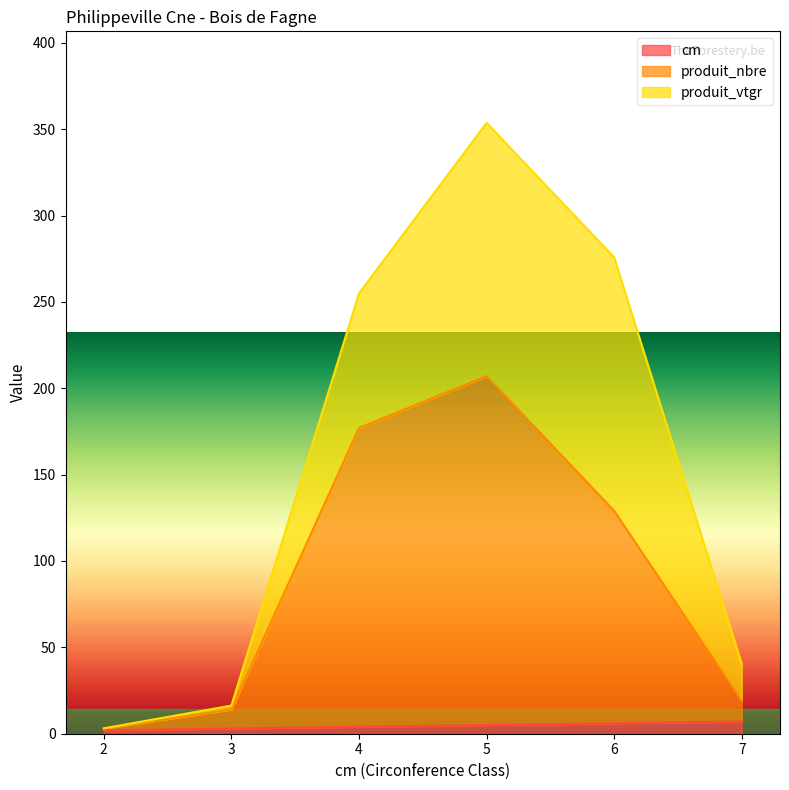

What is the sum of the produit_nbre values at 3 and 4?

191